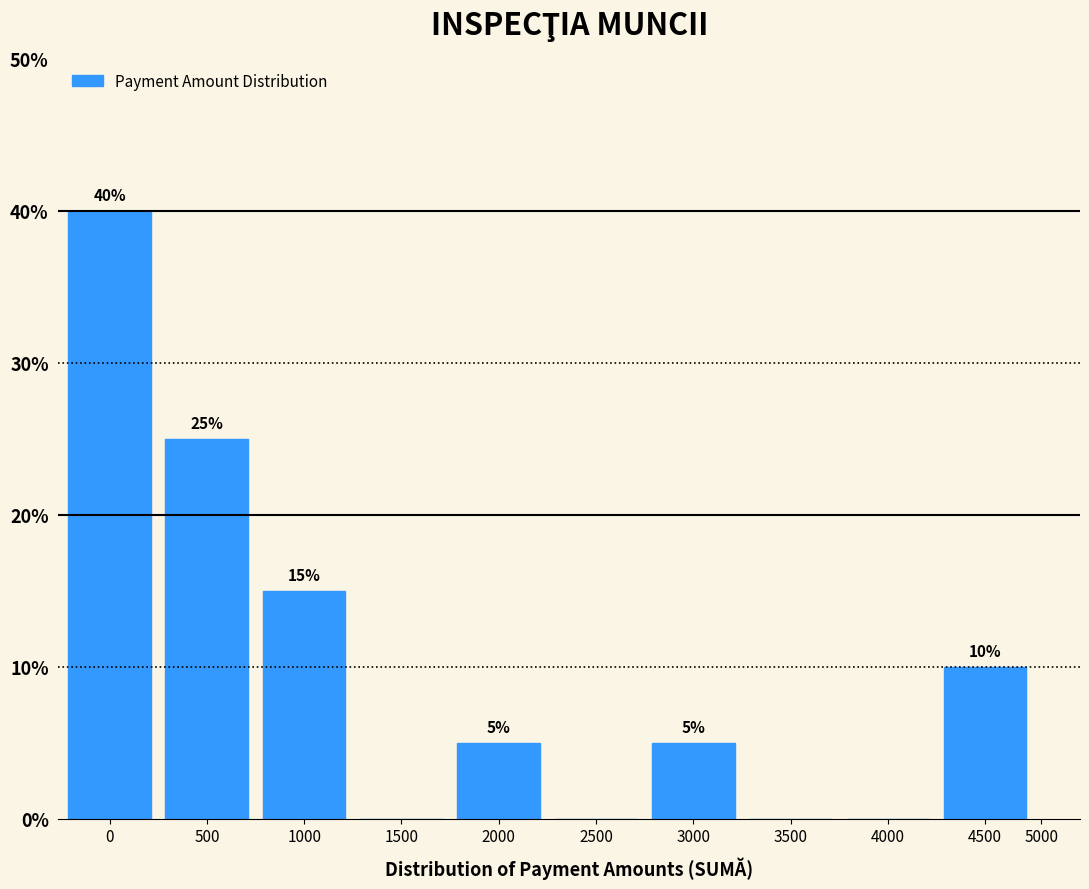

Reading left to right, extract all data points from this chart.

0=40	500=25	1000=15	1500=0	2000=5	2500=0	3000=5	3500=0	4000=0	4500=10